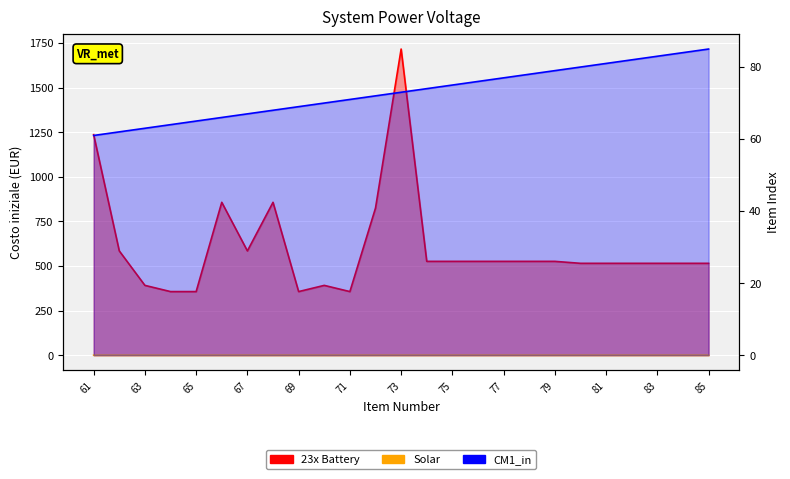

Reading left to right, list all the values displayed in this chart.

23x Battery: 1236.0	584.4	391.2	356.4	356.4	856.8	584.4	856.8	356.4	391.2	356.4	824.4	1716.0	525.8	525.8	525.8	525.8	525.8	525.8	514.8	514.8	514.8	514.8	514.8	514.8
Solar: 0.0	0.0	0.0	0.0	0.0	0.0	0.0	0.0	0.0	0.0	0.0	0.0	0.0	0.0	0.0	0.0	0.0	0.0	0.0	0.0	0.0	0.0	0.0	0.0	0.0
CM1_in: 61.0	62.0	63.0	64.0	65.0	66.0	67.0	68.0	69.0	70.0	71.0	72.0	73.0	74.0	75.0	76.0	77.0	78.0	79.0	80.0	81.0	82.0	83.0	84.0	85.0